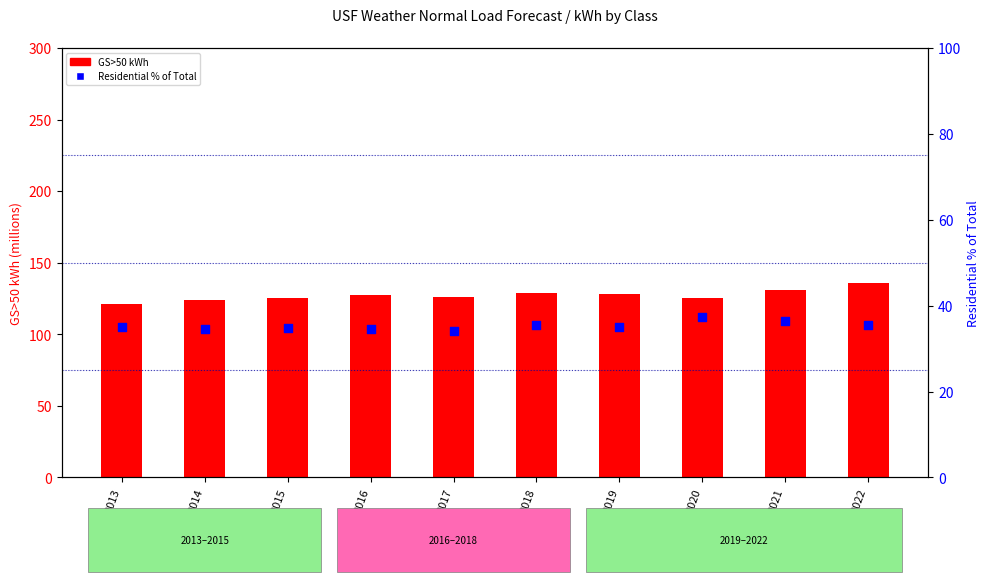

At which category is the sum across all series the highest?

2022